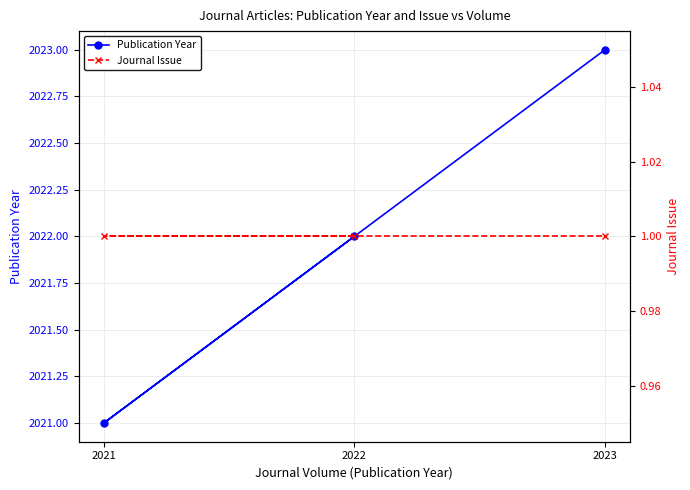

Is it true that Publication Year equals 726 at 2023?

False